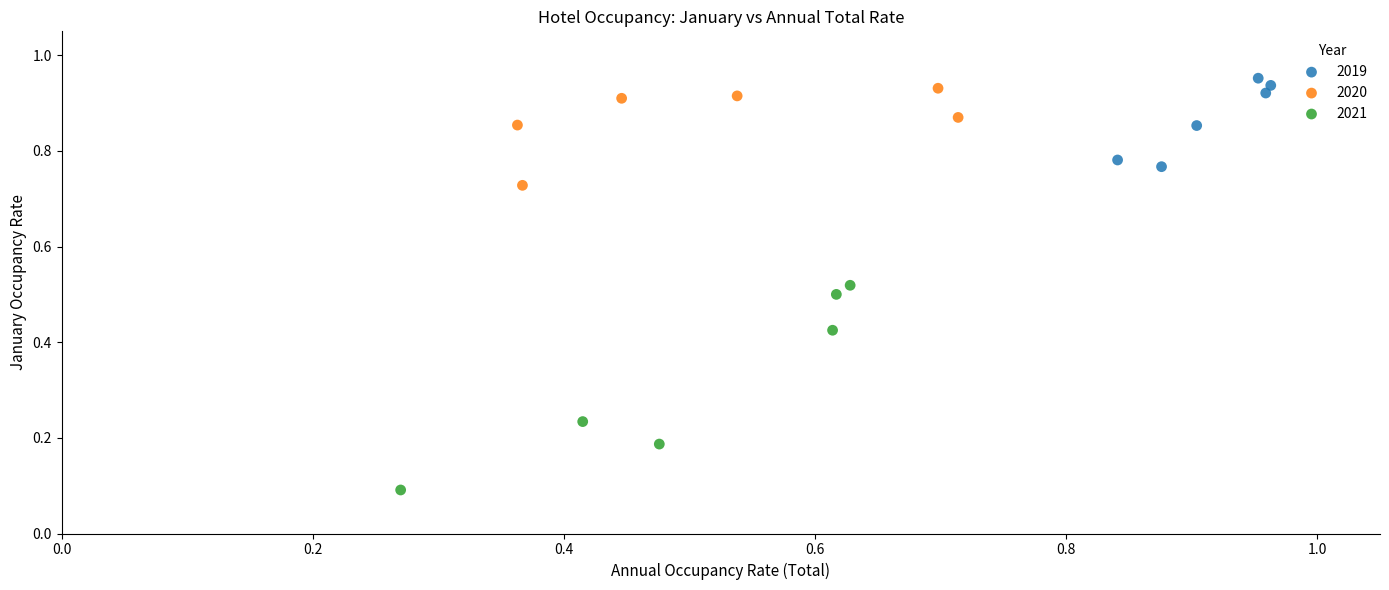

Which series reaches the maximum Y coordinate?

2019